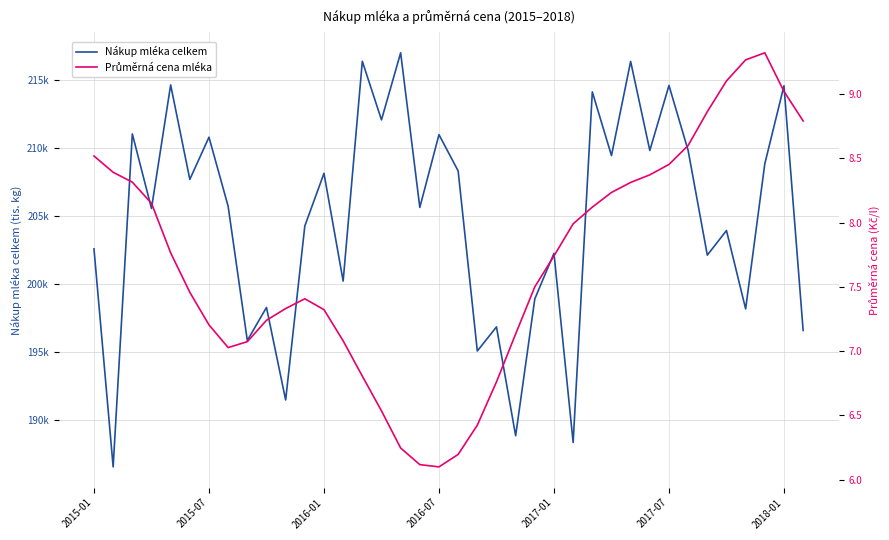

True or false: Průměrná cena mléka has a value of 13.4 at 35.

False